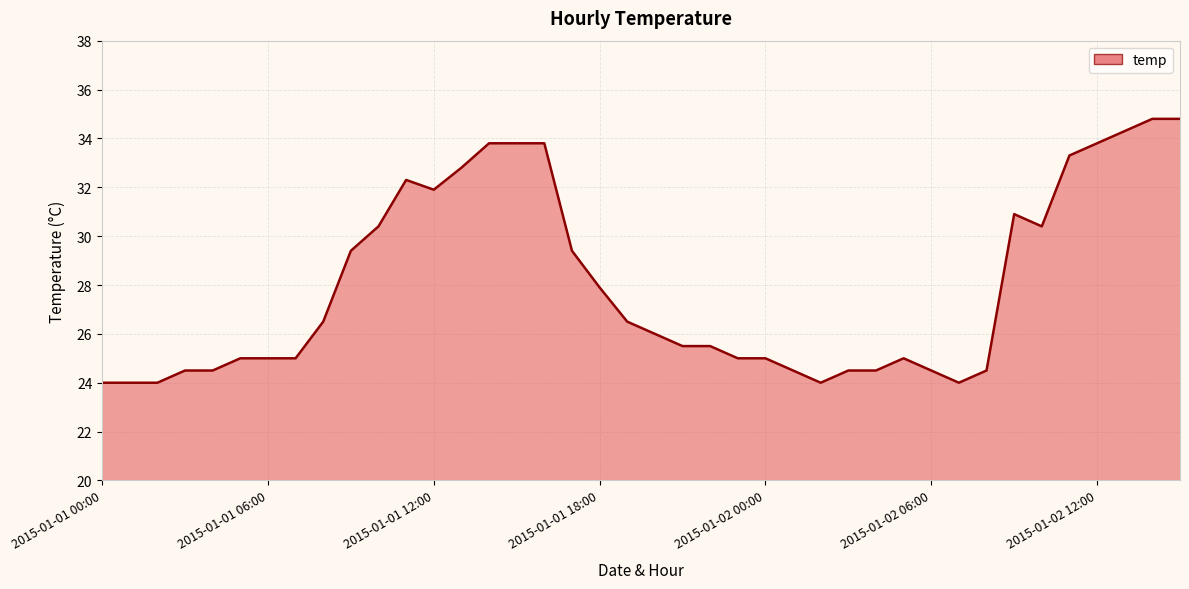

What is the smallest value displayed?

24.0